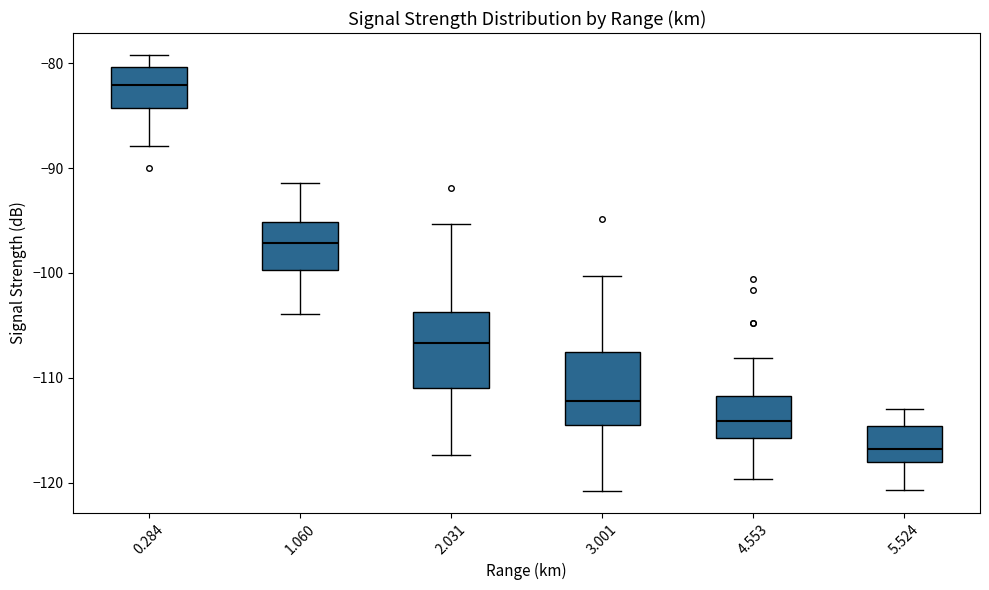

Reading left to right, read every box against the y-axis: the position of its median line, the range the box covers, and the ends of its whiskers. The values are not printed on the chart, so give them approximately, as read against the axis.

0.284: median -82, box -84 to -80, whiskers -88 to -79
1.060: median -97, box -100 to -95, whiskers -104 to -91
2.031: median -107, box -111 to -104, whiskers -117 to -95
3.001: median -112, box -114 to -107, whiskers -121 to -100
4.553: median -114, box -116 to -112, whiskers -120 to -108
5.524: median -117, box -118 to -115, whiskers -121 to -113